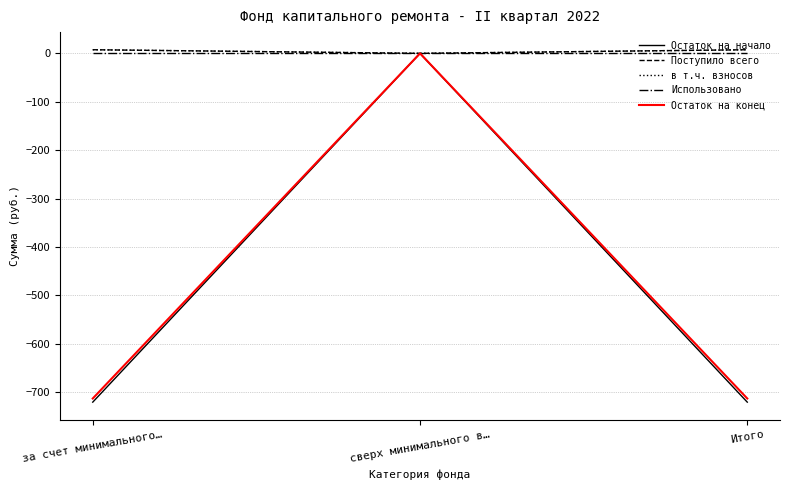

Reading right to left, what are all the values shown in this chart?

Остаток на начало: -720.3	0.0	-720.3
Поступило всего: 7.5	0.0	7.5
в т.ч. взносов: 7.5	0.0	7.5
Использовано: 0.0	0.0	0.0
Остаток на конец: -712.8	0.0	-712.8